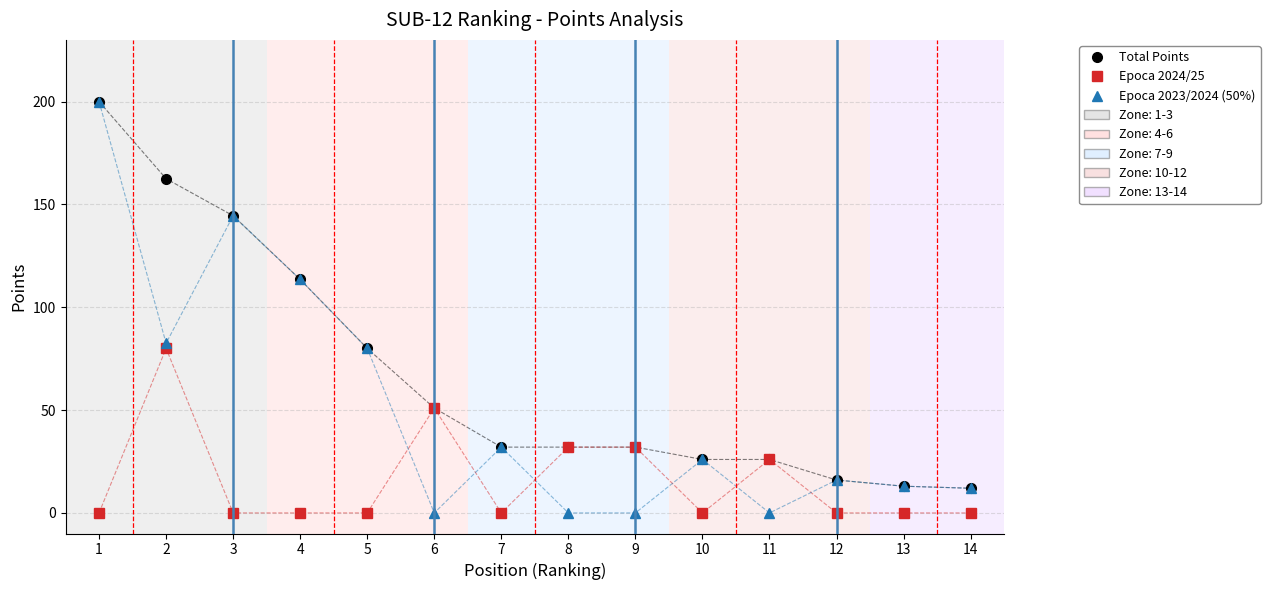

What is the spread (max minus min) of values at 8?

32.0